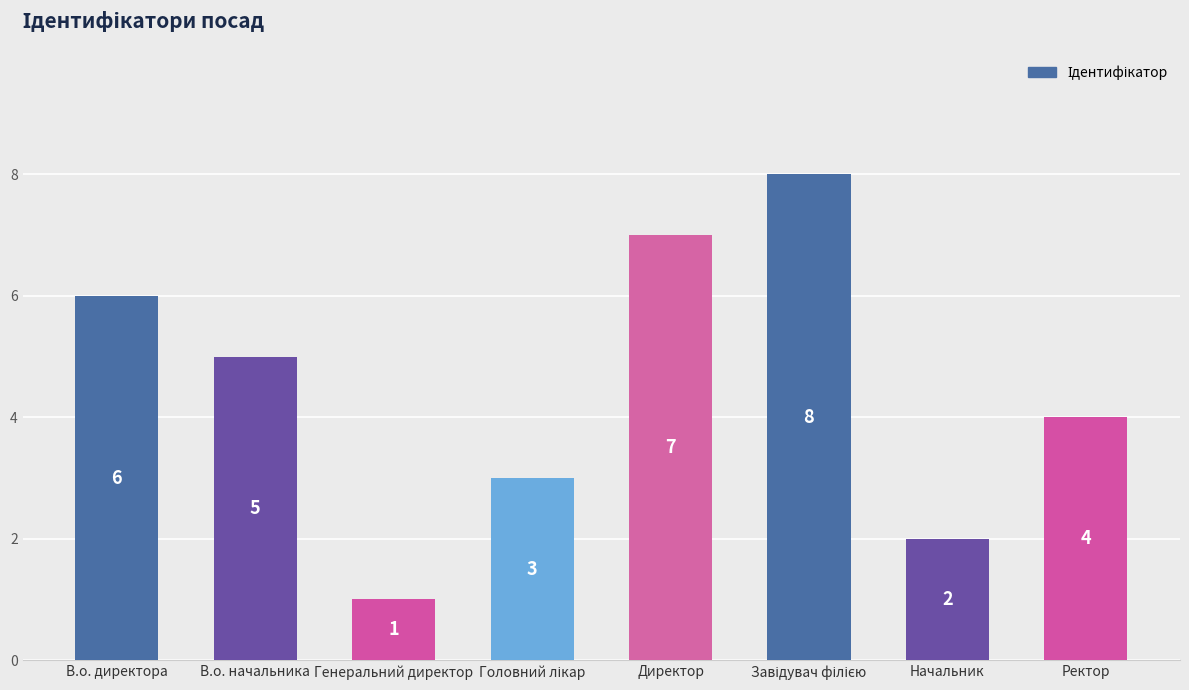

Count the number of categories in the chart.

8